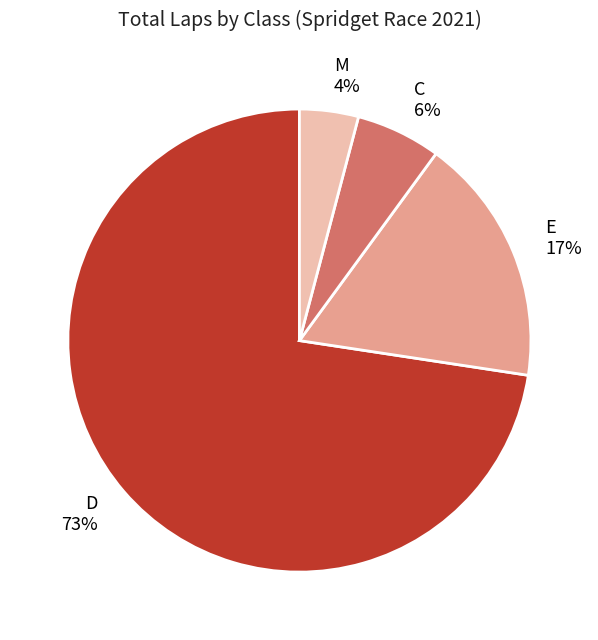

To the nearest percent, what is the average slice percentage?

25%